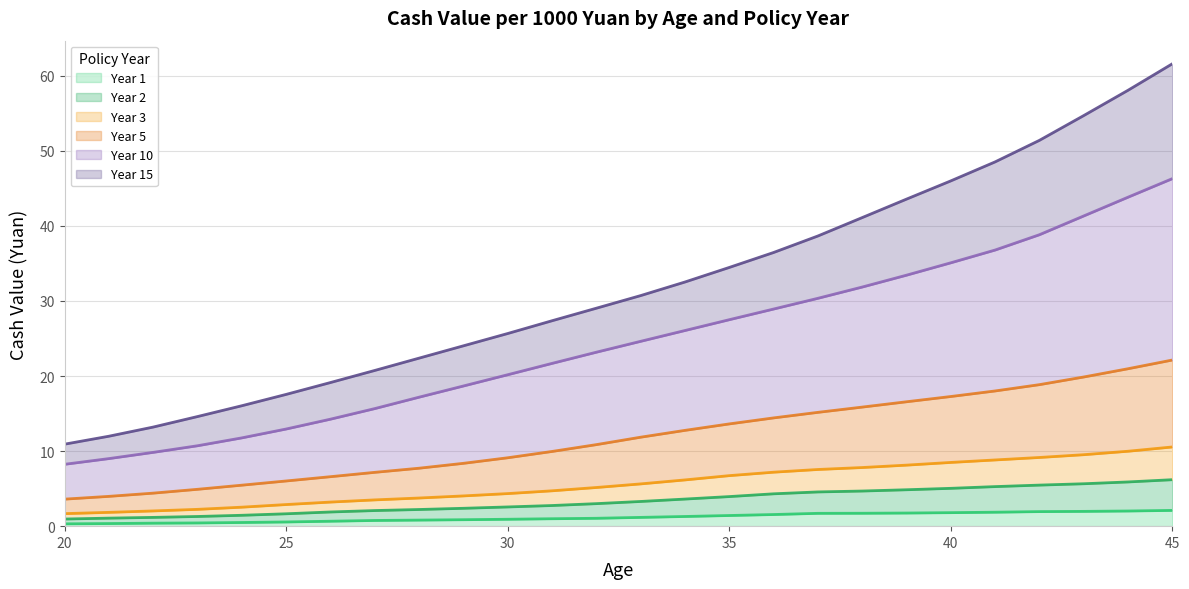

Which series has the largest range (max minus min)?

Year 15